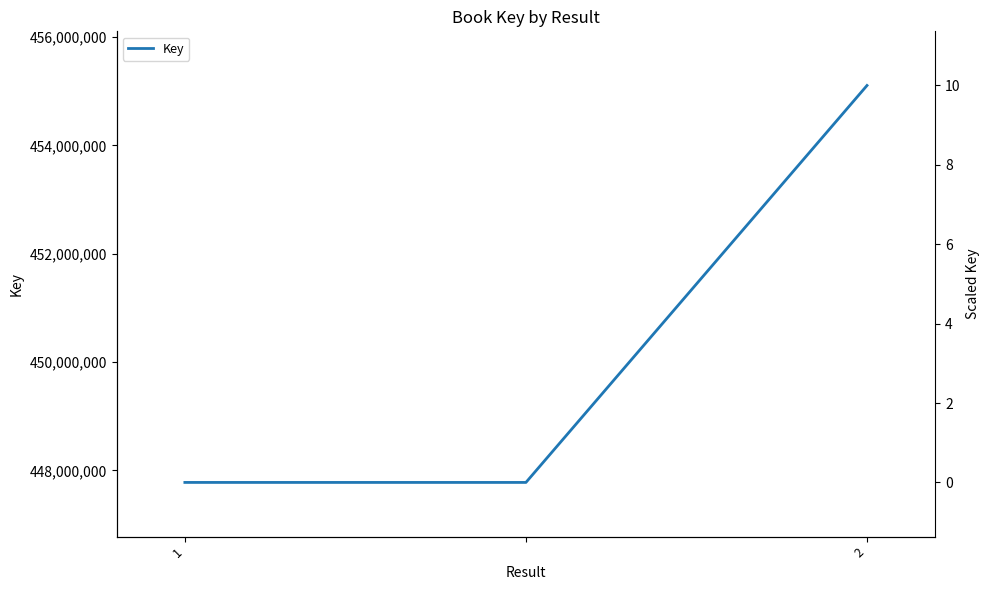

At which label is the value closest to 451442128?

1